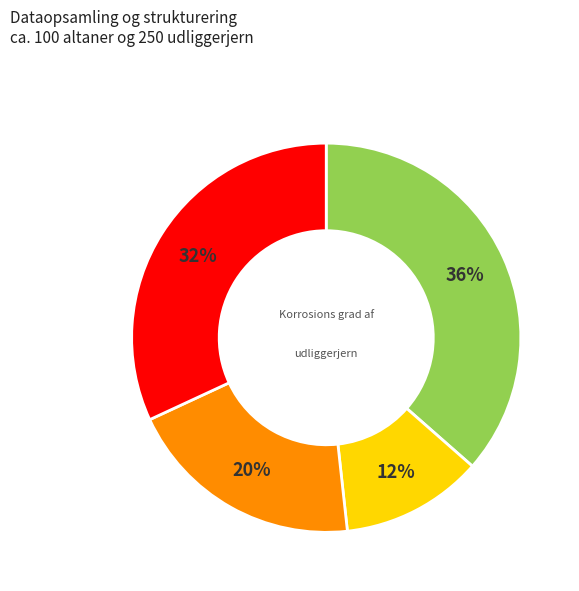

To the nearest percent, what is the average slice percentage?

25%